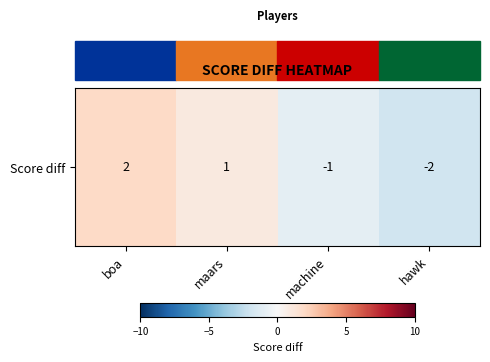

How many values are above zero?

2